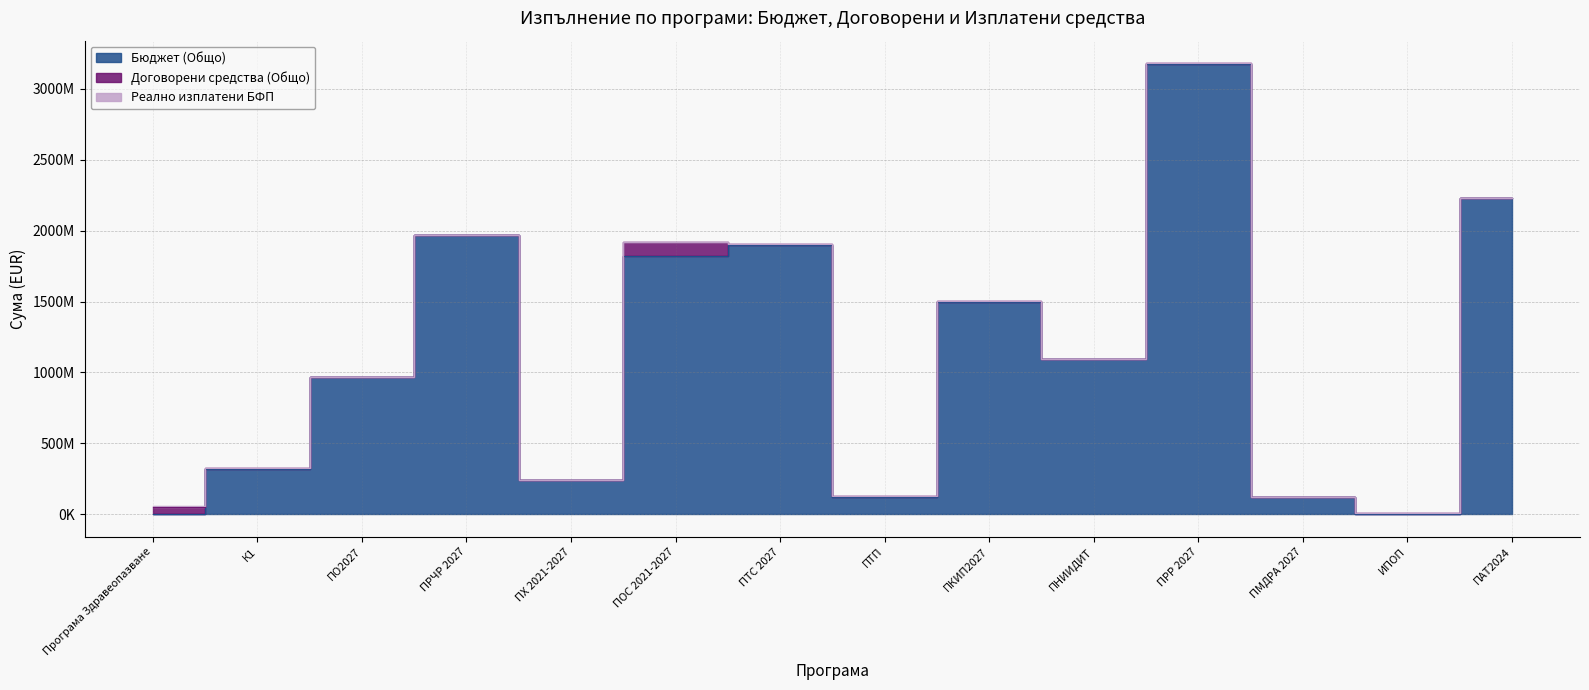

How many series are shown in this chart?

3